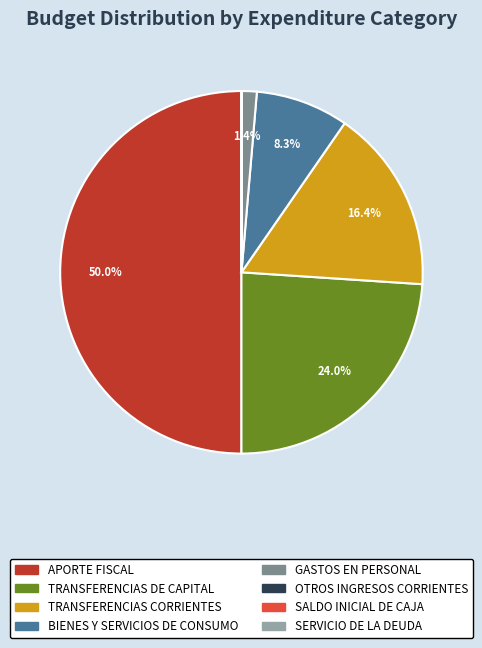

Is it true that APORTE FISCAL is 62% of the pie?

False